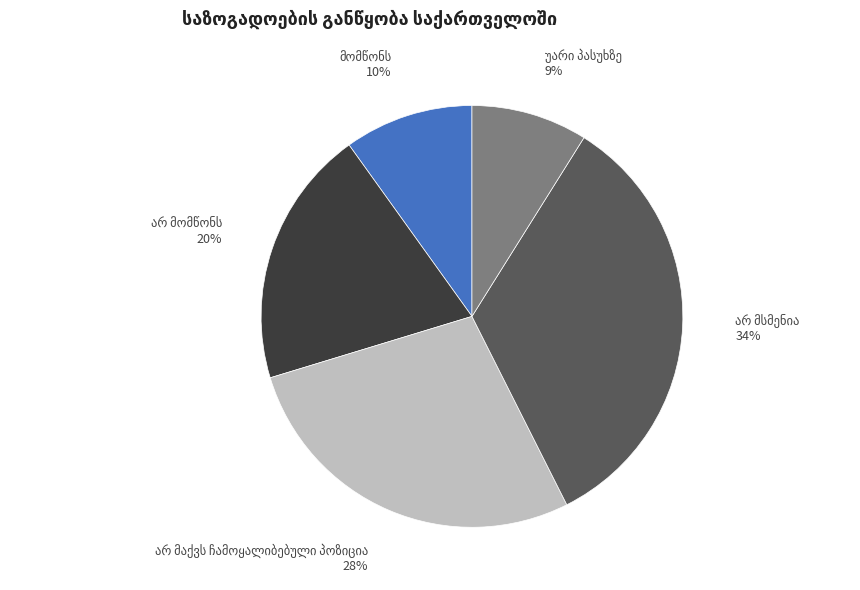

Is there a majority slice in this chart?

No